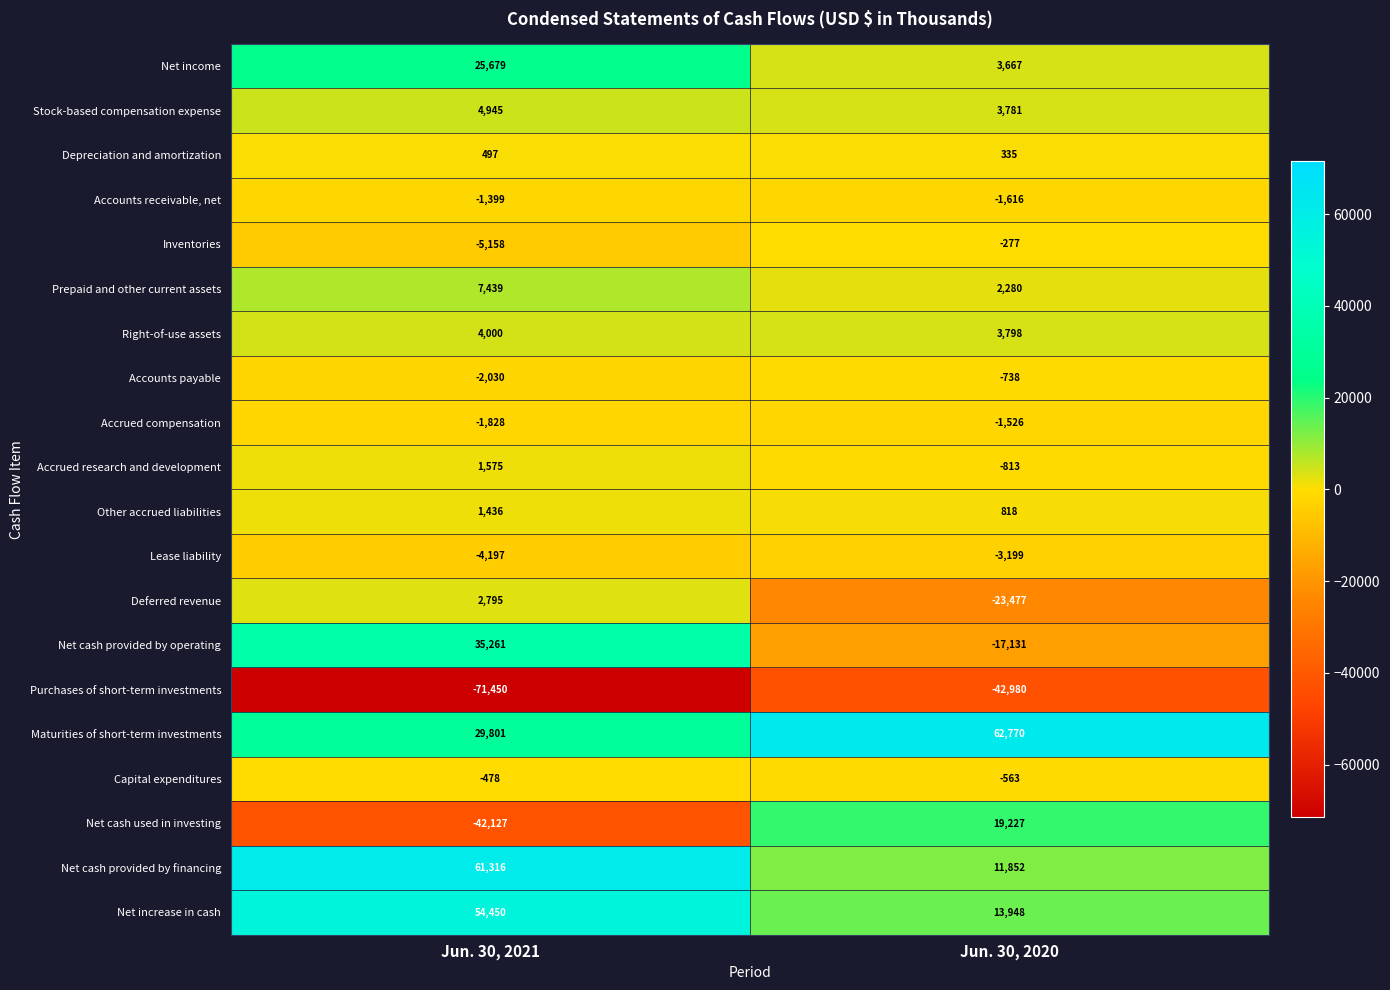

What is the sum of the Other accrued liabilities values at Jun. 30, 2021 and Jun. 30, 2020?

2254